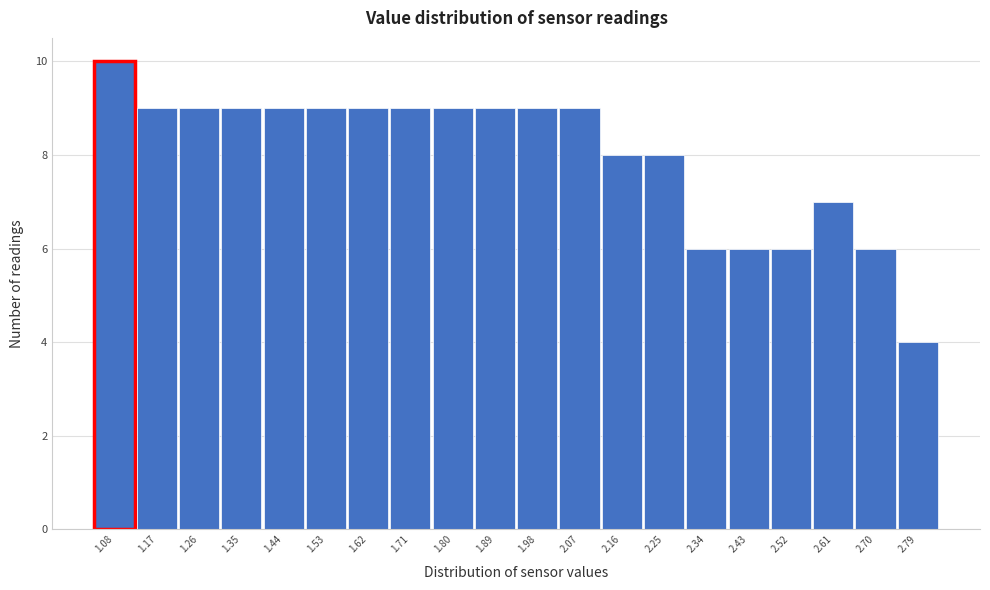

Reading left to right, list every bar in this chart as the range it spans on the x-axis followed by its height. Neither the bar edges nor the heights are printed on the chart, so give them approximately, as read against the axes.

1.03 to 1.12: 10
1.12 to 1.21: 9
1.21 to 1.30: 9
1.30 to 1.39: 9
1.39 to 1.48: 9
1.48 to 1.57: 9
1.57 to 1.66: 9
1.66 to 1.75: 9
1.75 to 1.84: 9
1.84 to 1.94: 9
1.94 to 2.03: 9
2.03 to 2.12: 9
2.12 to 2.21: 8
2.21 to 2.30: 8
2.30 to 2.39: 6
2.39 to 2.48: 6
2.48 to 2.57: 6
2.57 to 2.66: 7
2.66 to 2.75: 6
2.75 to 2.84: 4